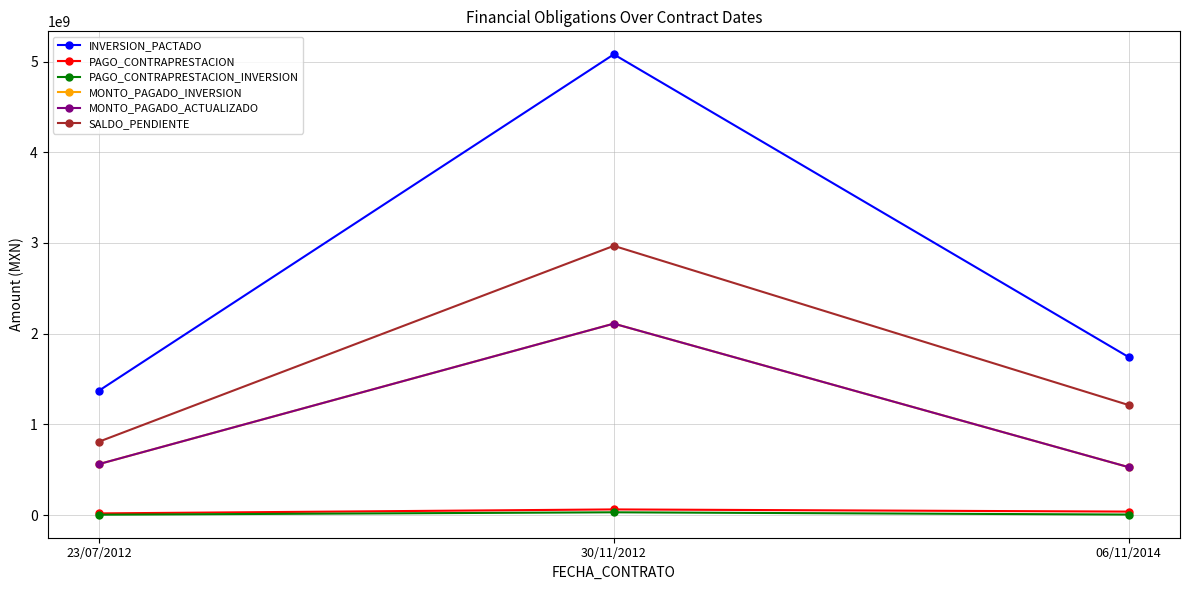

Does the chart have visible grid lines?

Yes